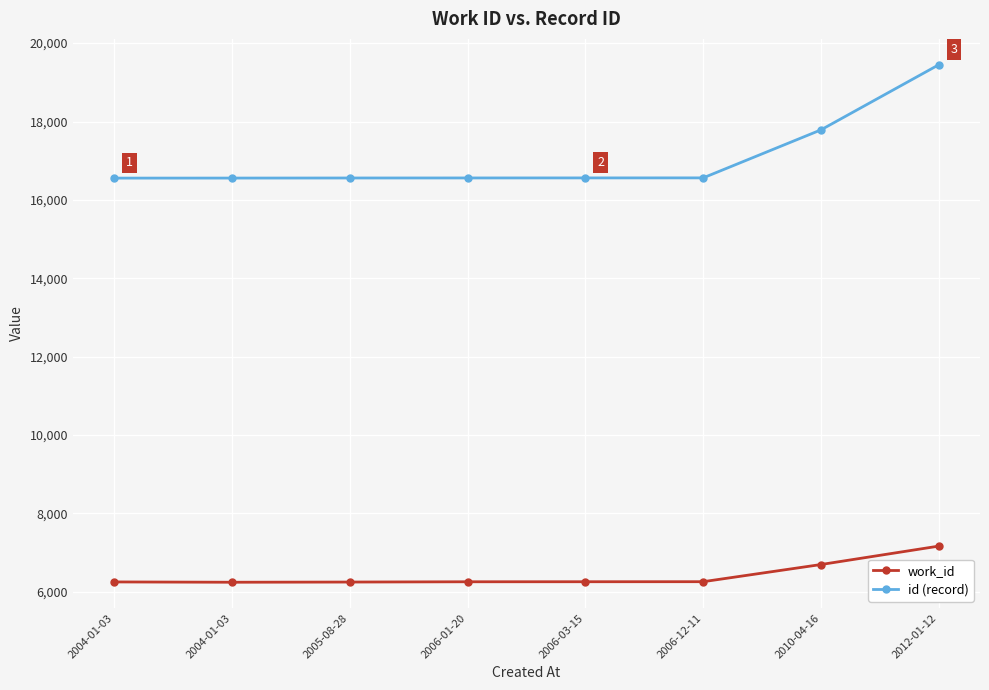

At which category is the sum across all series the highest?

2012-01-12